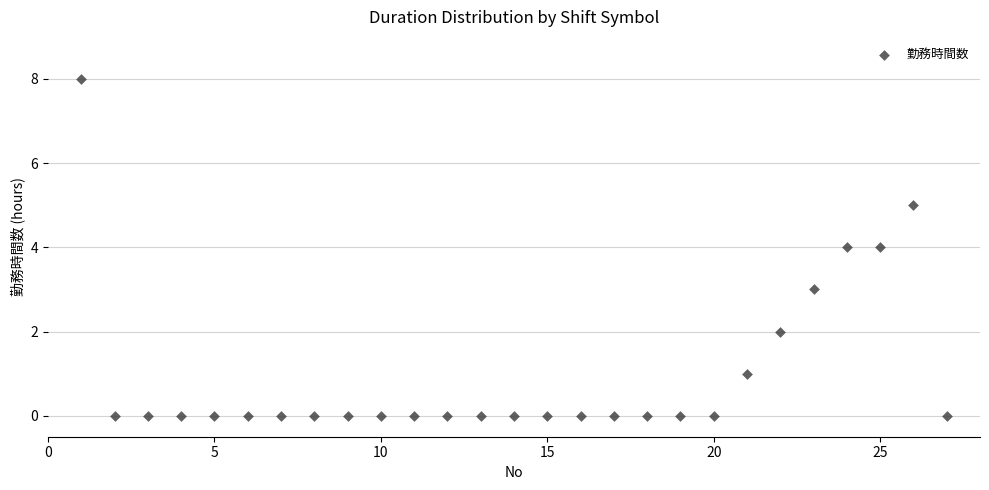

What is the range of X values (max minus min)?

26